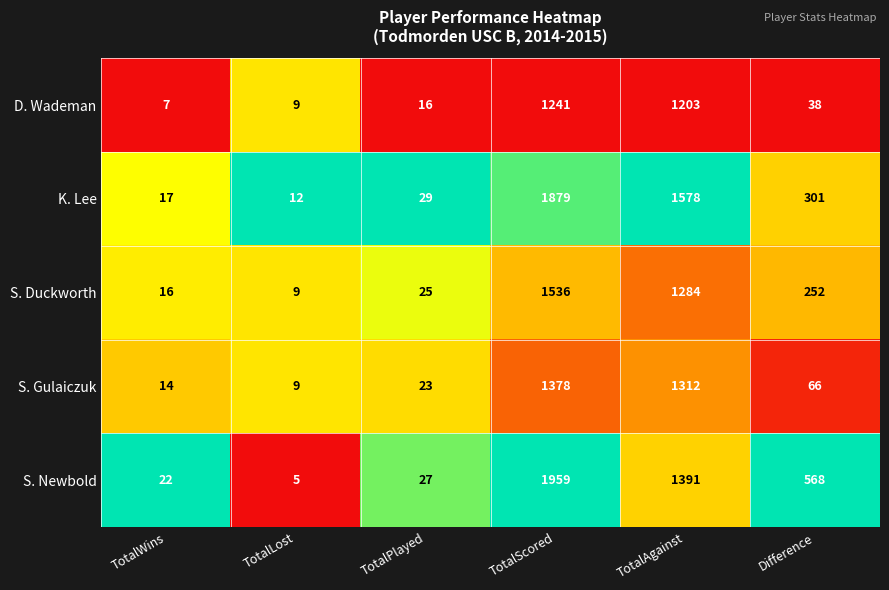

What is the sum of all S. Gulaiczuk values?

2802